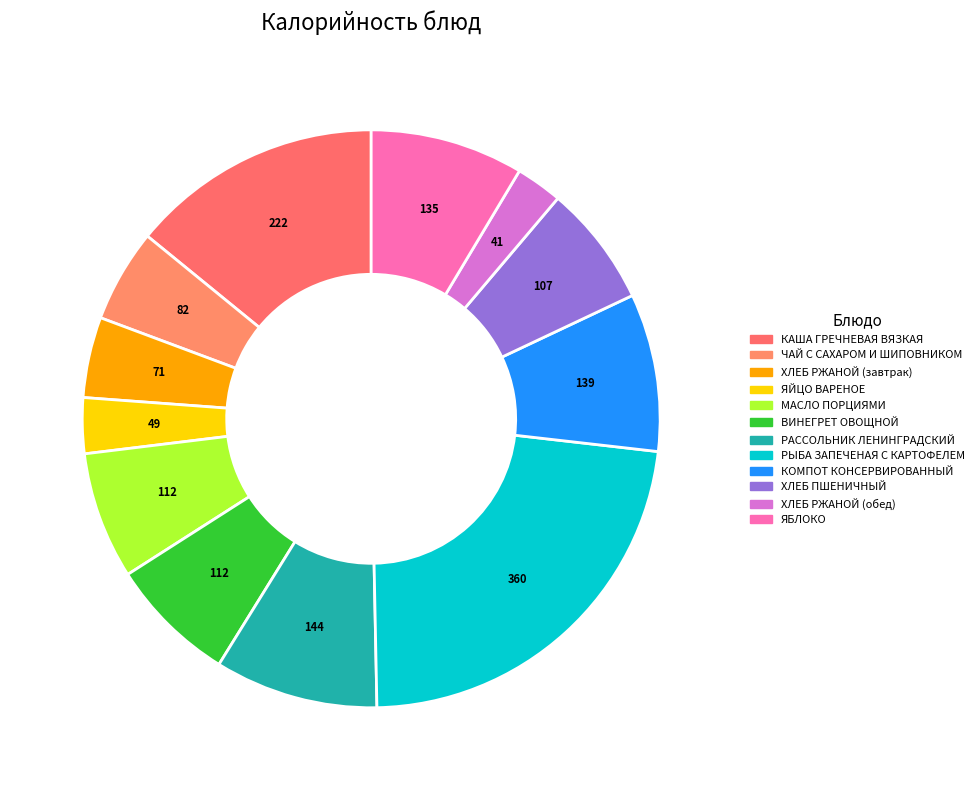

What percentage do ХЛЕБ РЖАНОЙ (завтрак) and ВИНЕГРЕТ ОВОЩНОЙ together represent?

11.6%